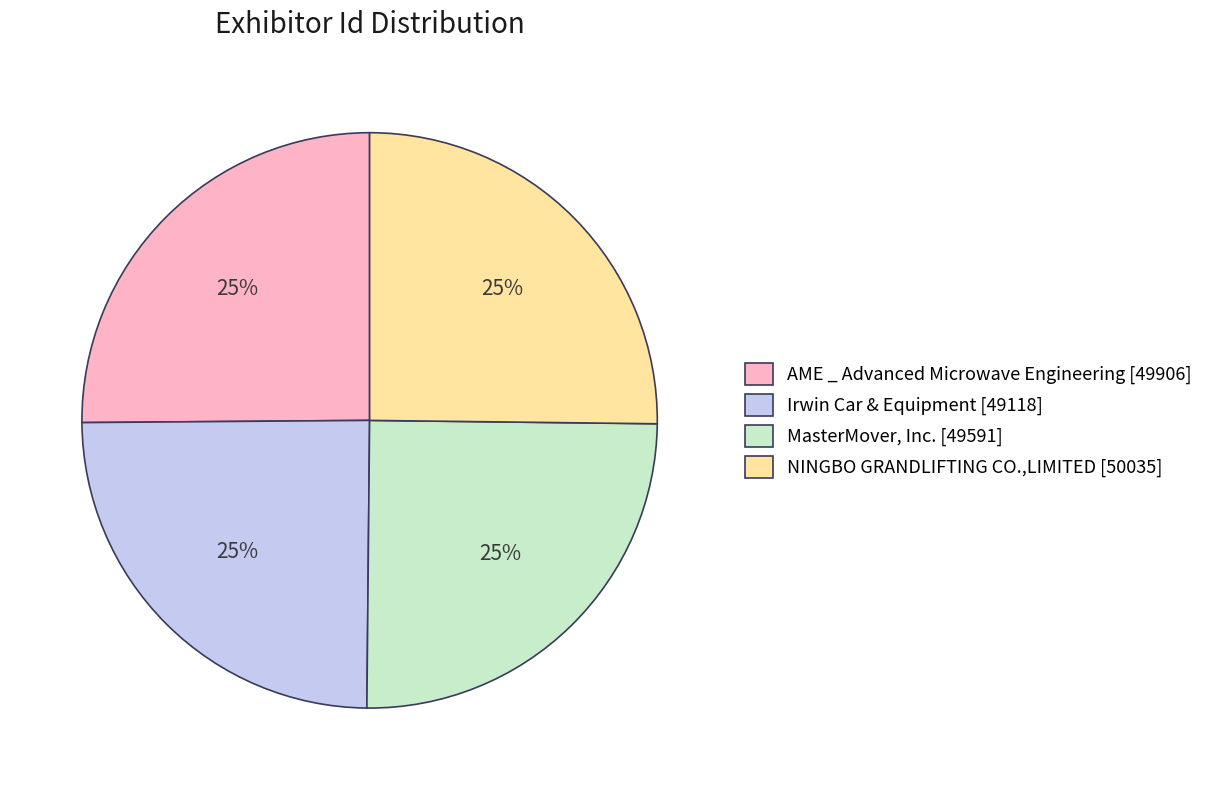

To the nearest percent, what percentage of the pie is AME _ Advanced Microwave Engineering [49906]?

25%